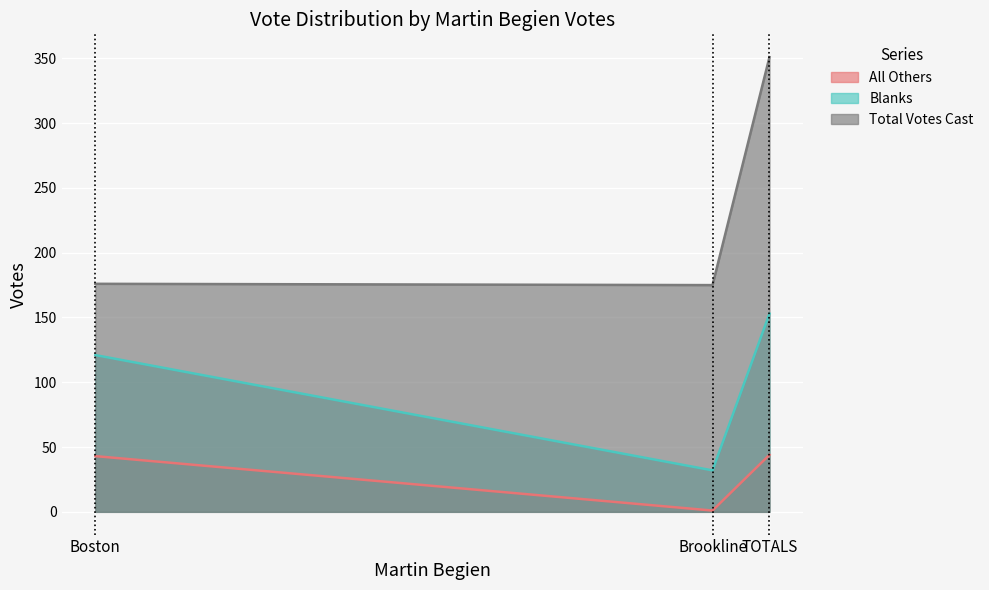

At which category is the sum across all series the highest?

TOTALS